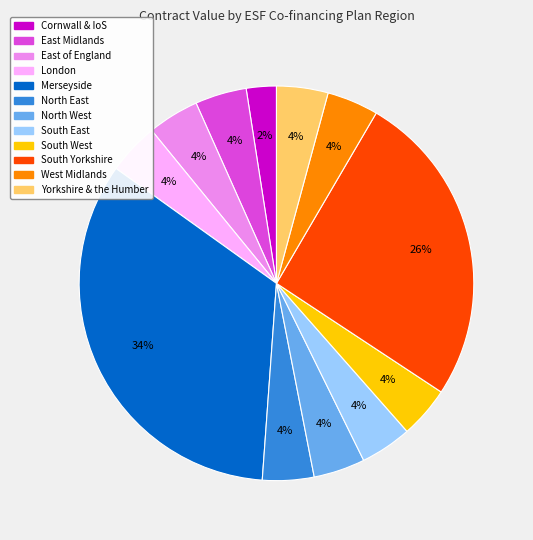

To the nearest percent, what is the average slice percentage?

8%